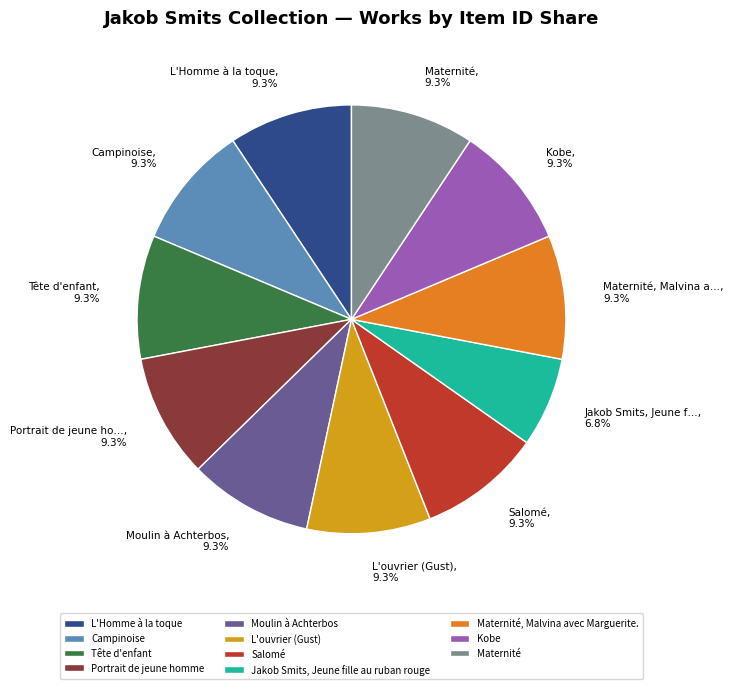

What is the smallest slice in the pie chart?

Jakob Smits, Jeune fille au ruban rouge